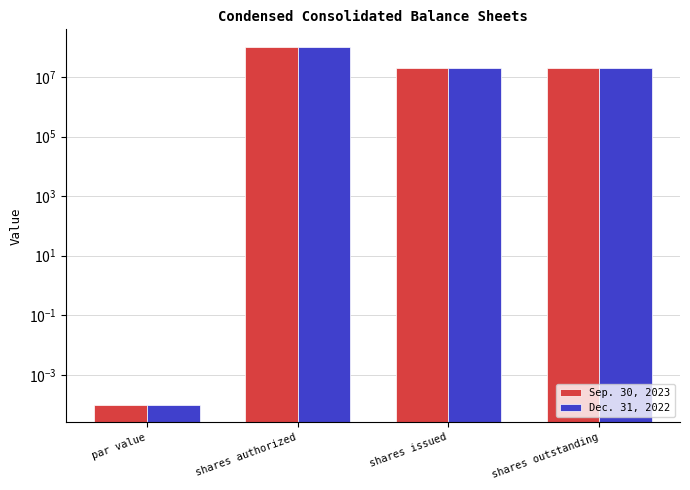

True or false: Dec. 31, 2022 has a value of 20252309.0 at shares issued.

True